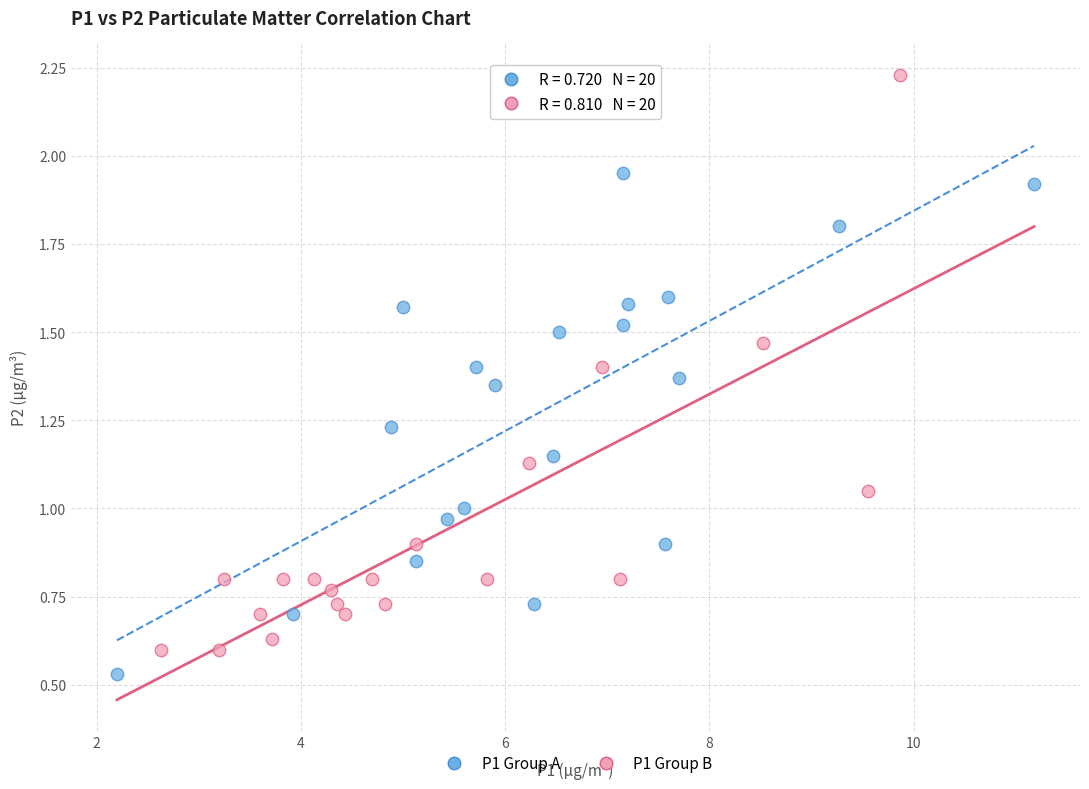

Which series contains the highest Y value?

P1 Group B